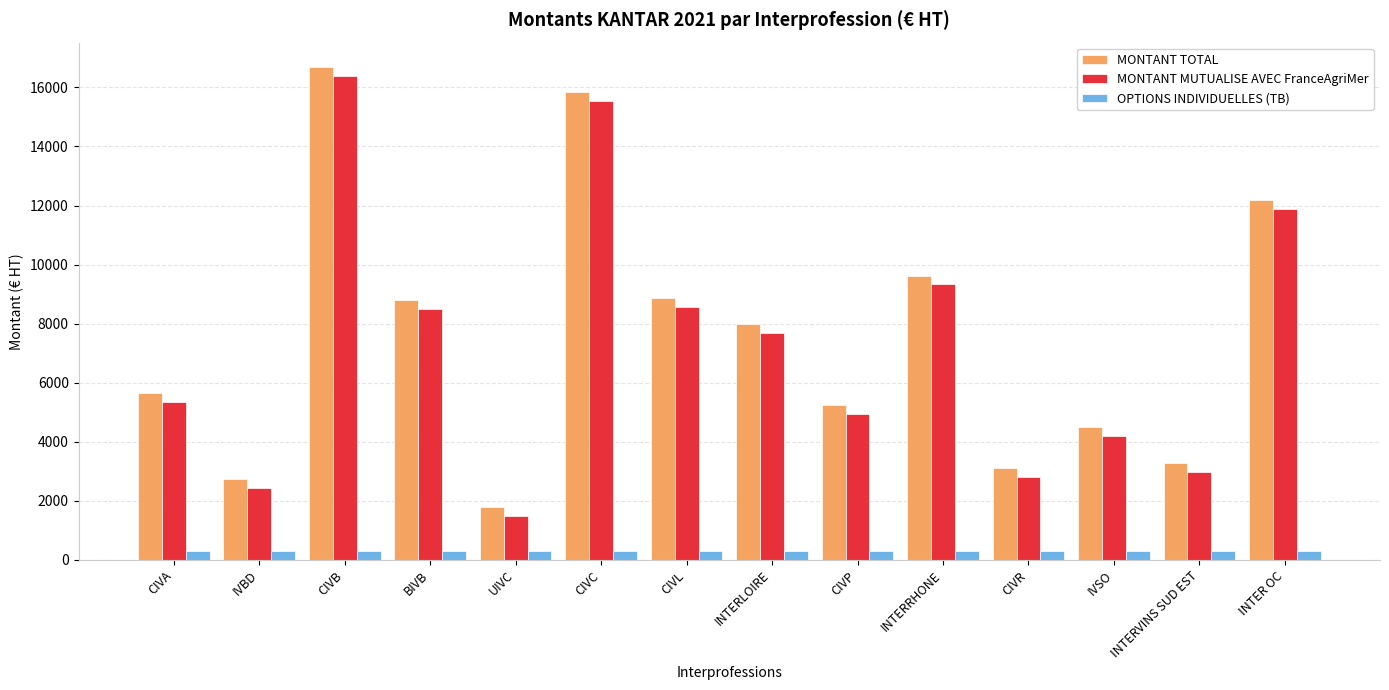

How many values in the MONTANT TOTAL series exceed 7986?

7